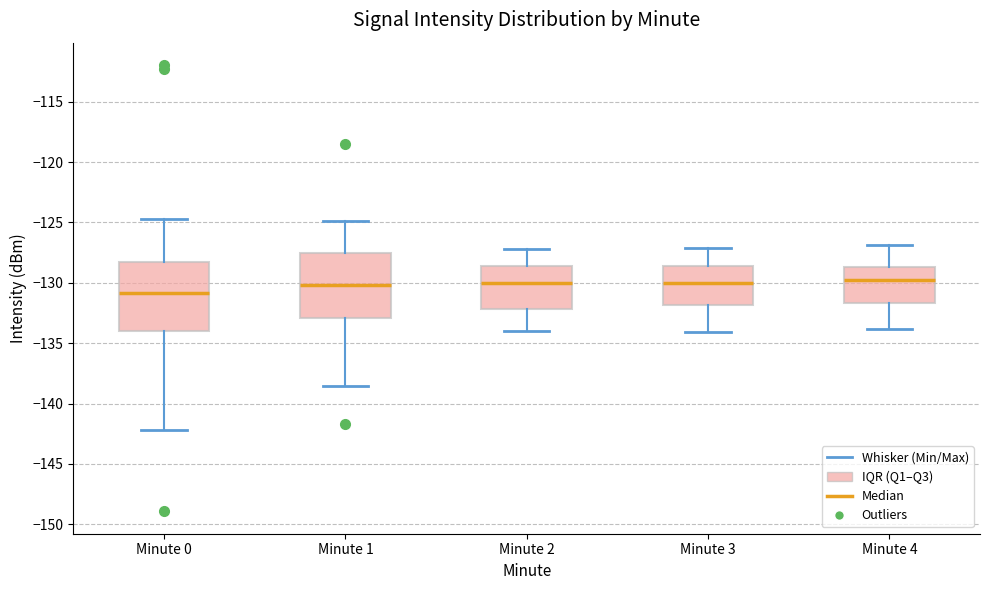

Where does the lower whisker of the box for Minute 4 end on the y-axis? The values are not printed on the chart, so give them approximately, as read against the axis.

-134.0